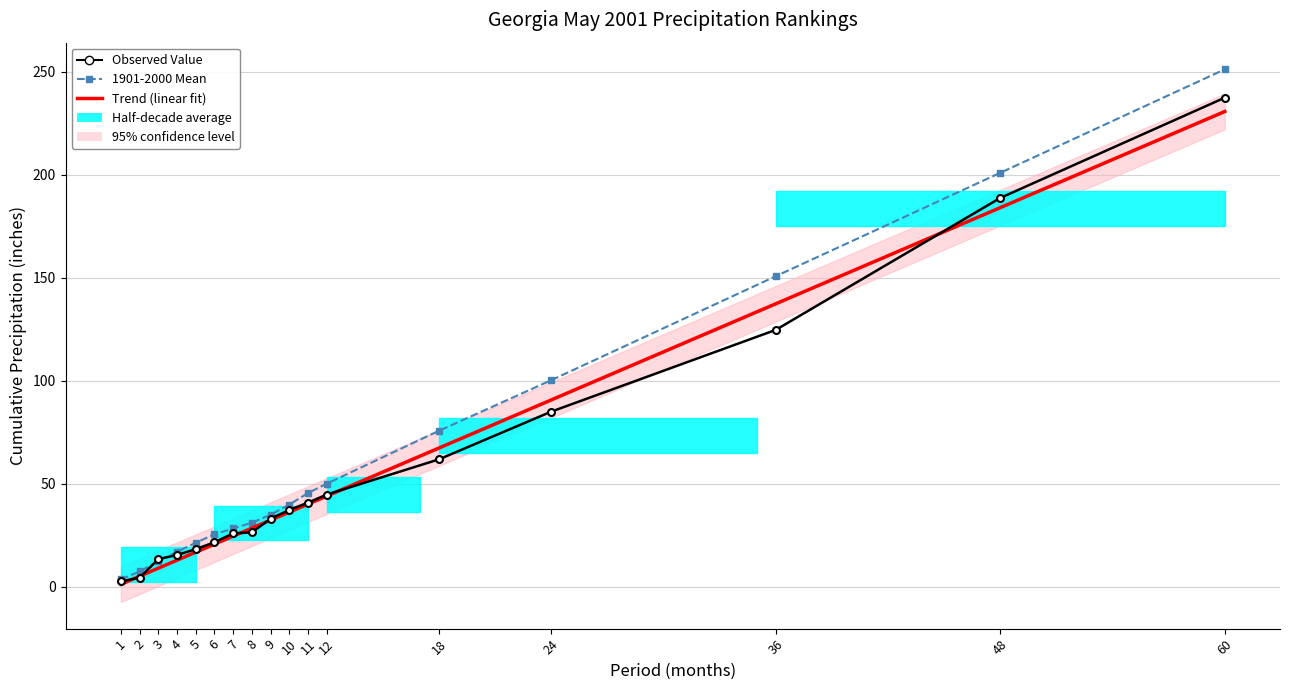

What is the total value across all series at 24?

276.1